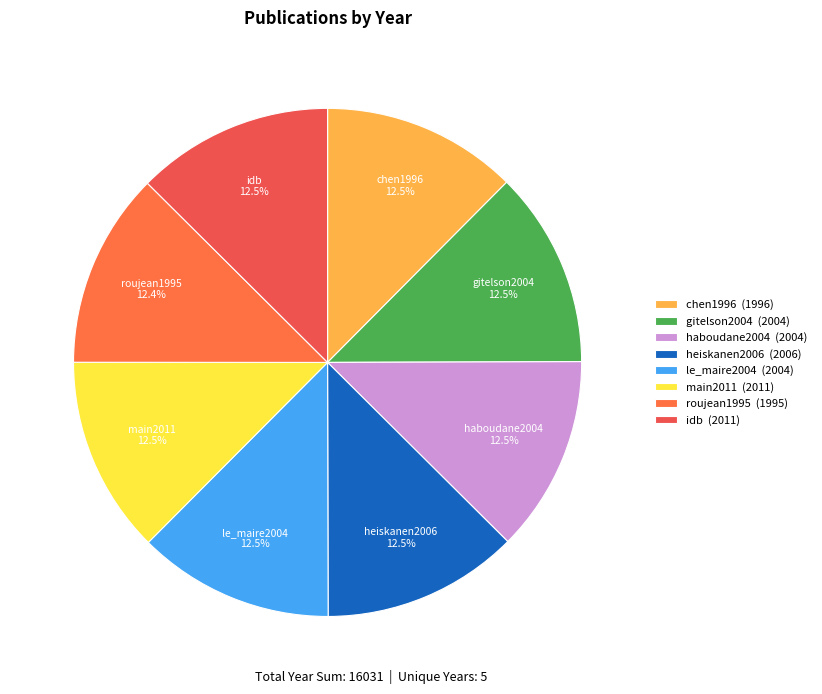

Is there a majority slice in this chart?

No